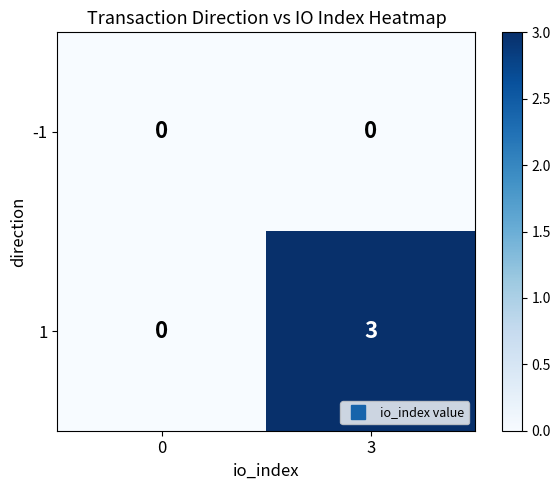

What is the greatest value displayed?

3